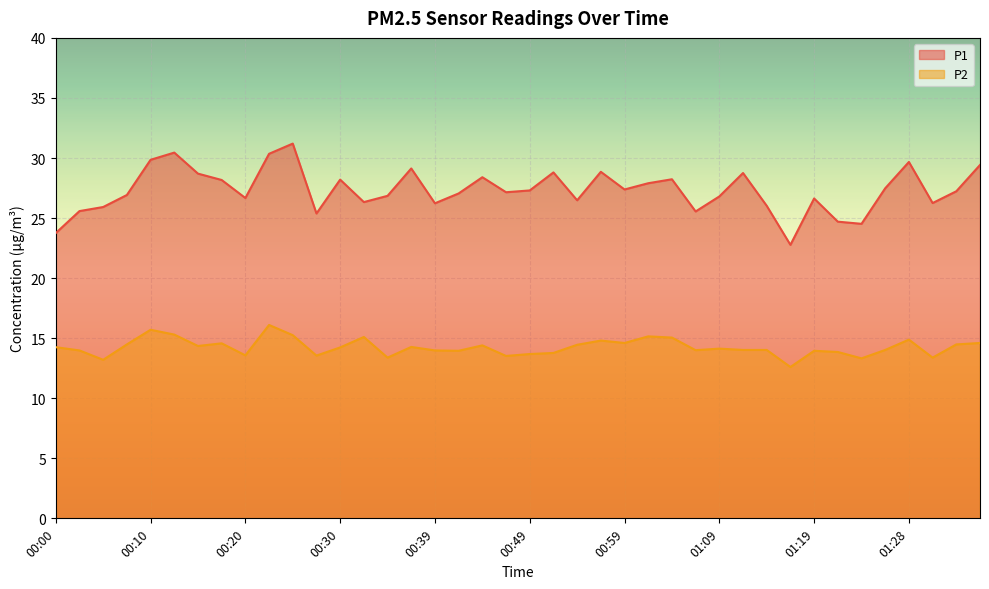

At which label does P1 reach its minimum?

01:16